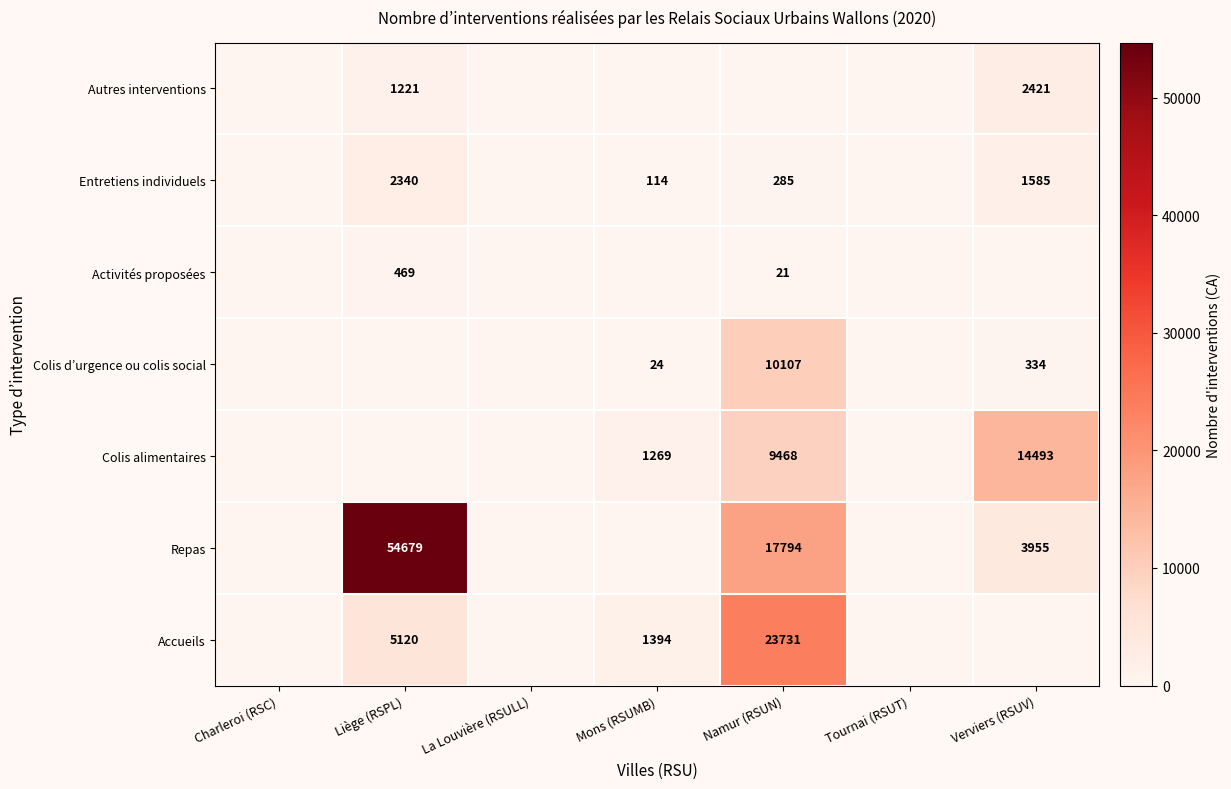

Is it true that Repas equals 6478 at Verviers (RSUV)?

False